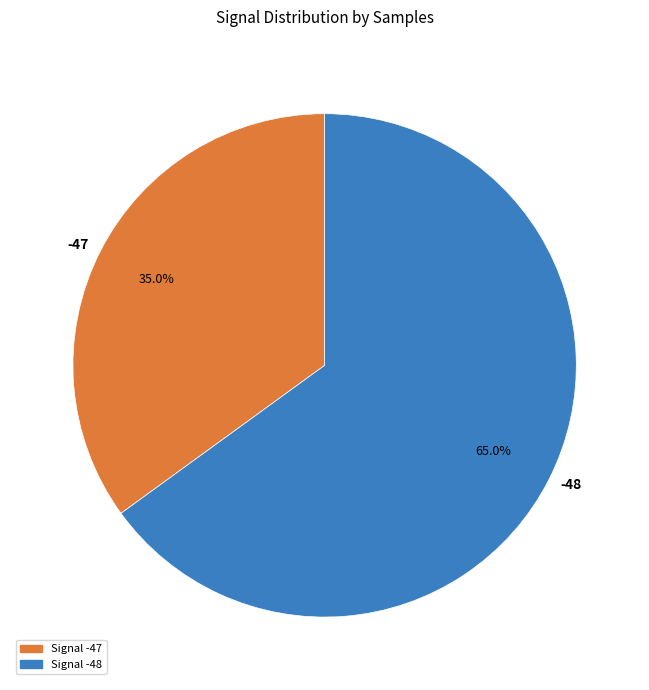

Which has a higher value, -48 or -47?

-48